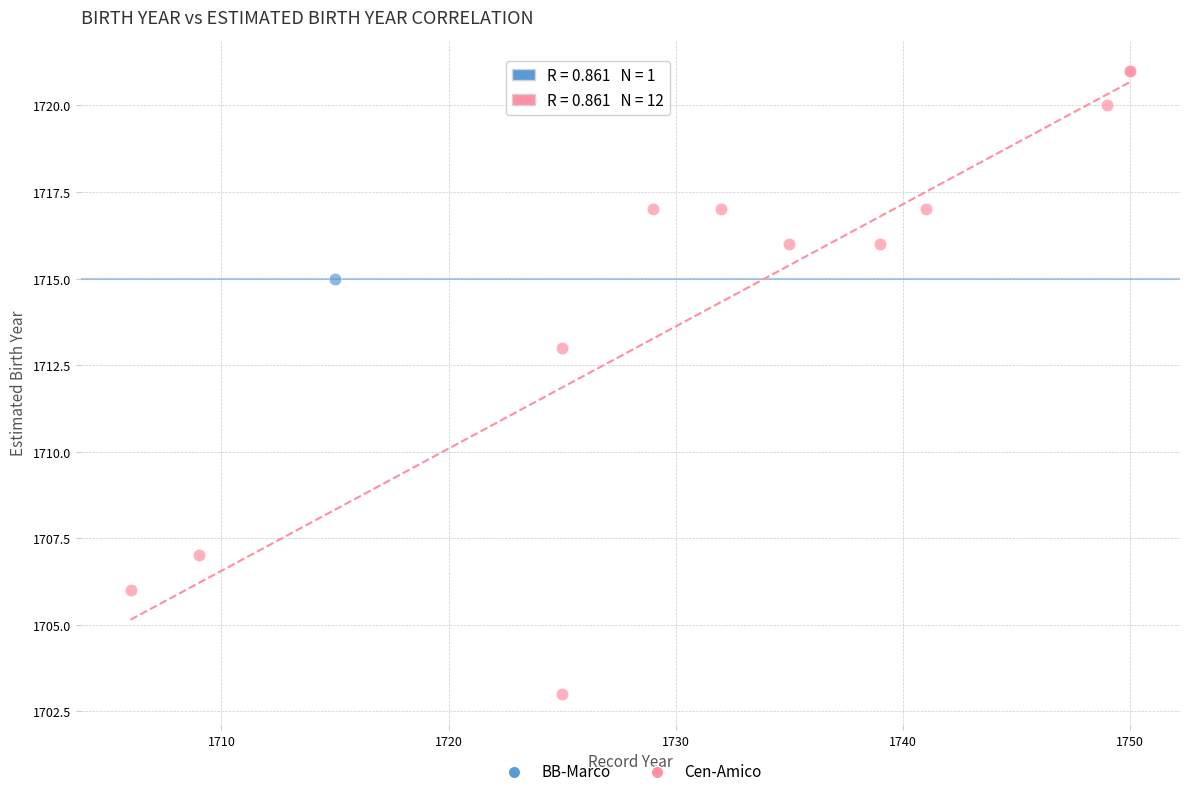

What are all the series names shown in the legend?

BB-Marco, Cen-Amico